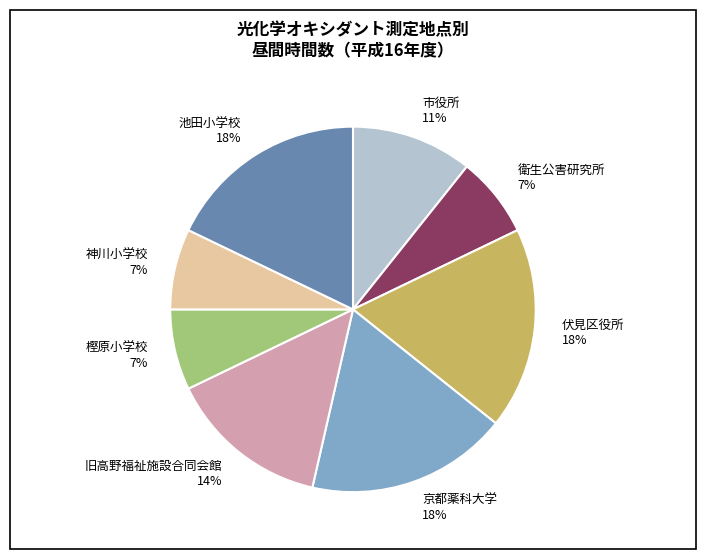

Is the sum of 市役所 and 樫原小学校 greater than half?

No